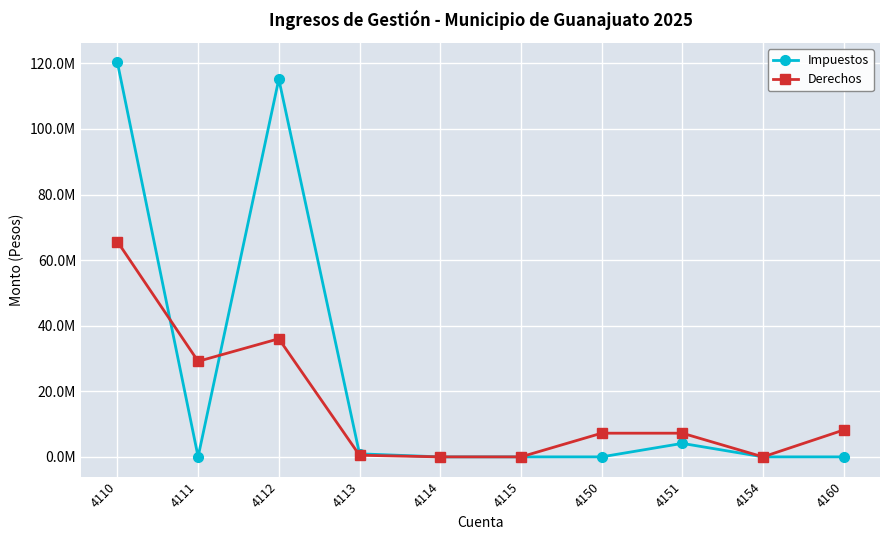

Between which two adjacent categories do Derechos and Impuestos first intersect?

4110 and 4111